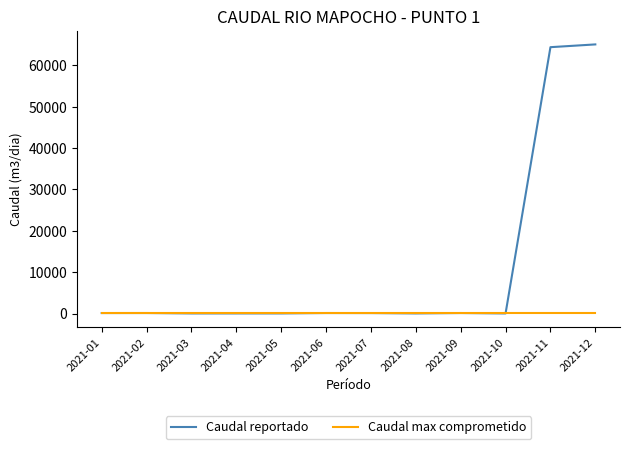

What is the maximum value shown in the chart?

65079.0